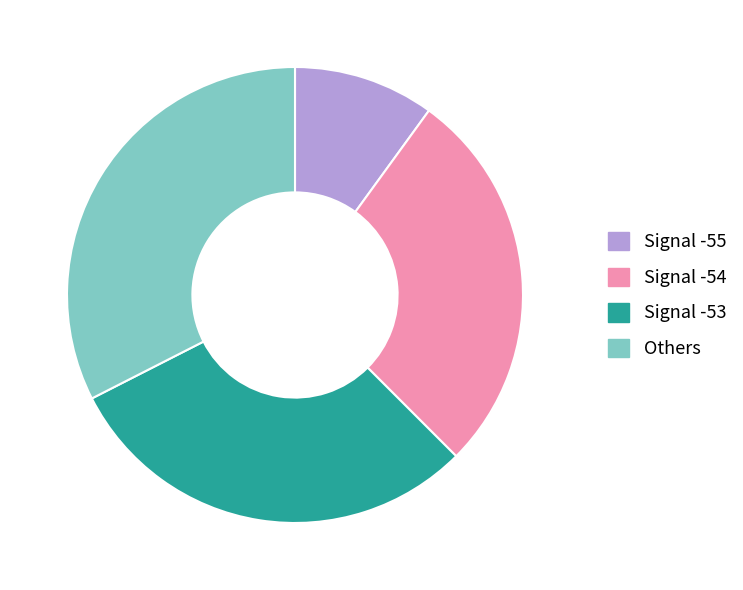

Approximately how many times larger is the value at Signal -55 compared to Others?

0.3